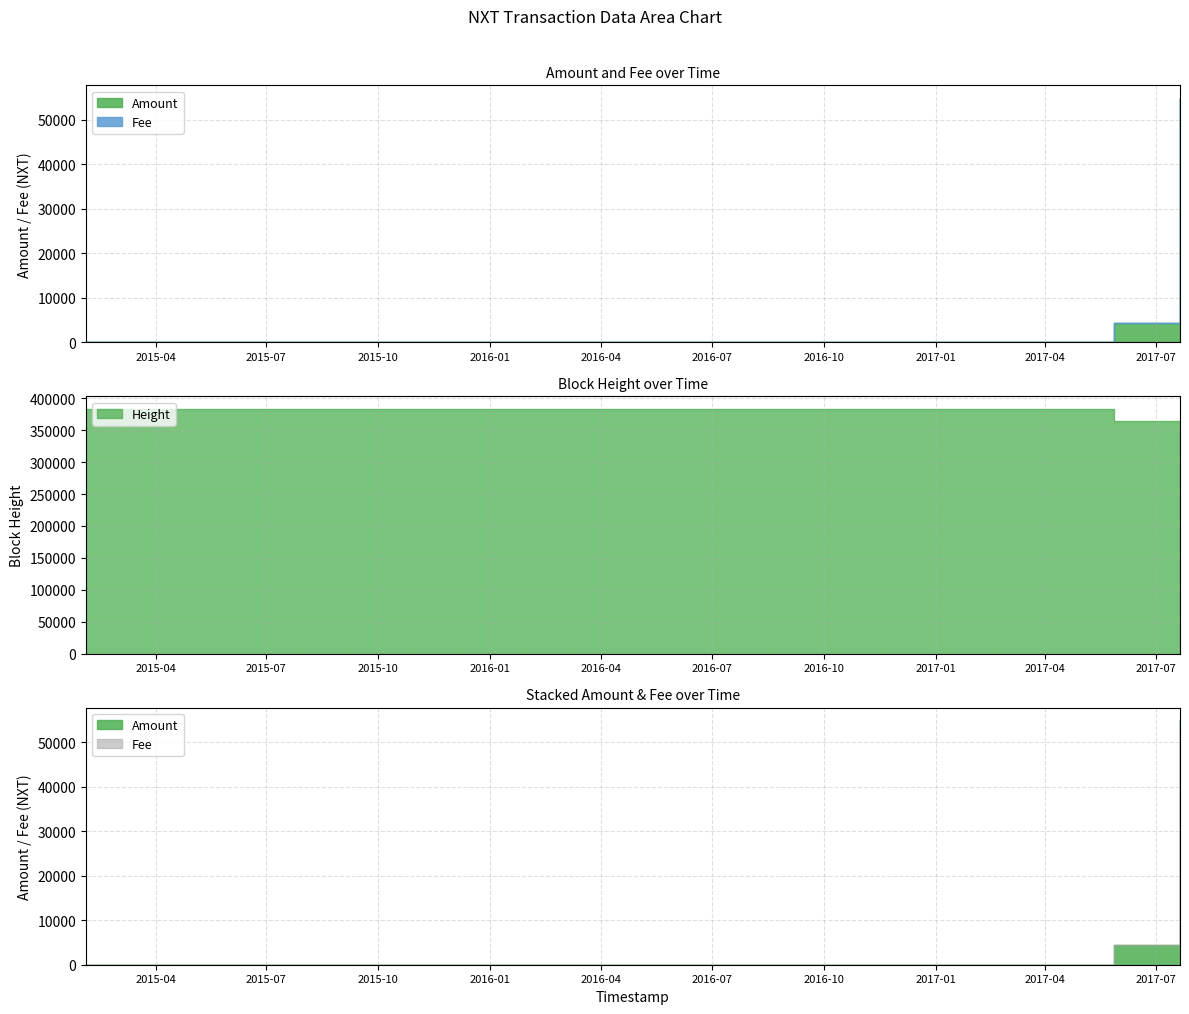

Reading left to right, transcribe all the data shown in this chart.

Amount: 0	4390	55000
Fee: 1	1	1
Height: 383827	364403	62633